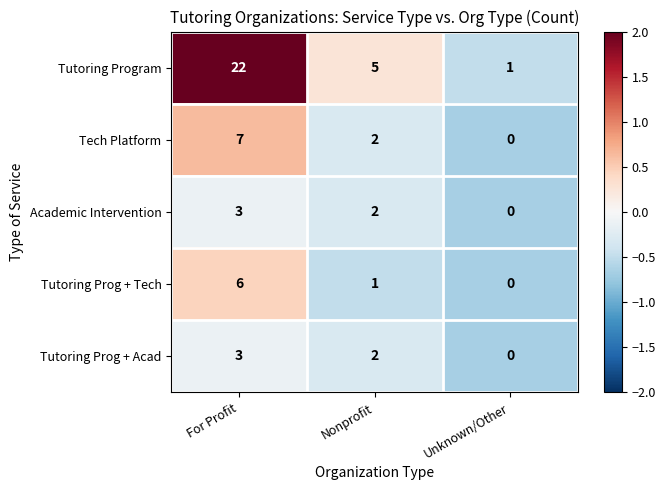

What is the greatest value displayed?

22